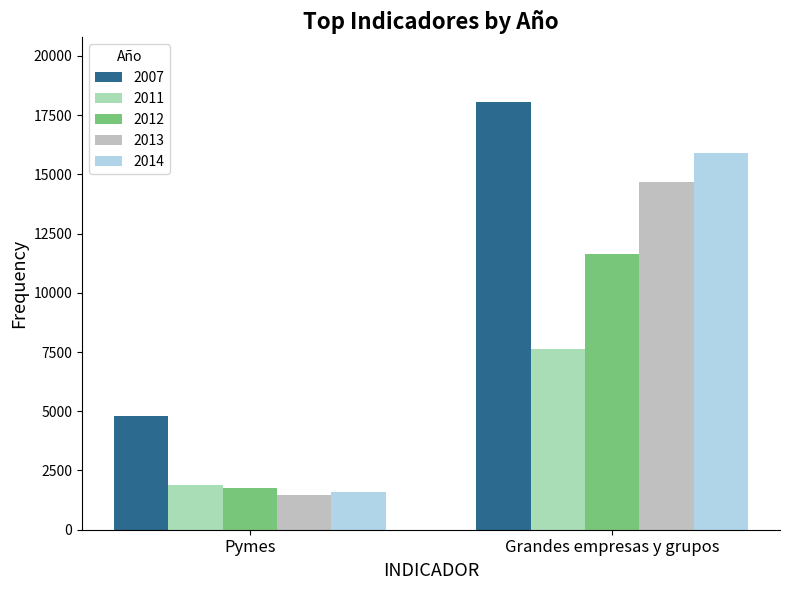

True or false: 2011 has a value of 1872 at Pymes.

True